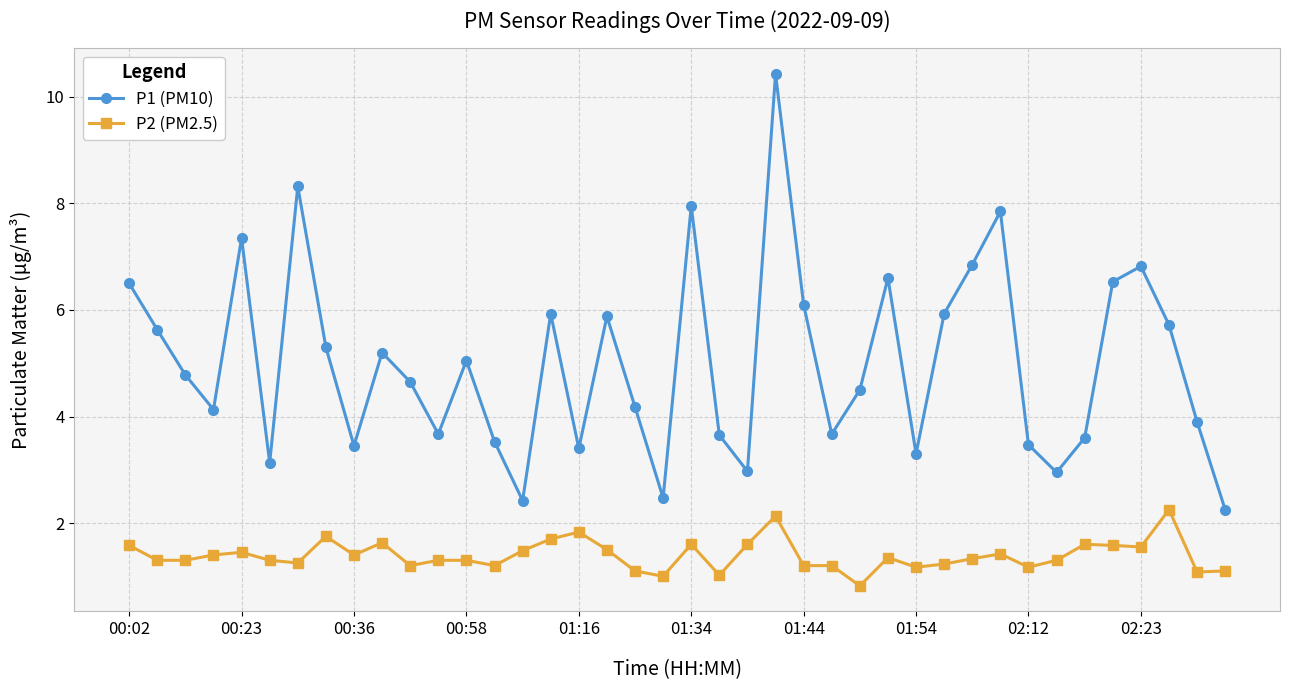

Which series has the largest total across all categories?

P1 (PM10)